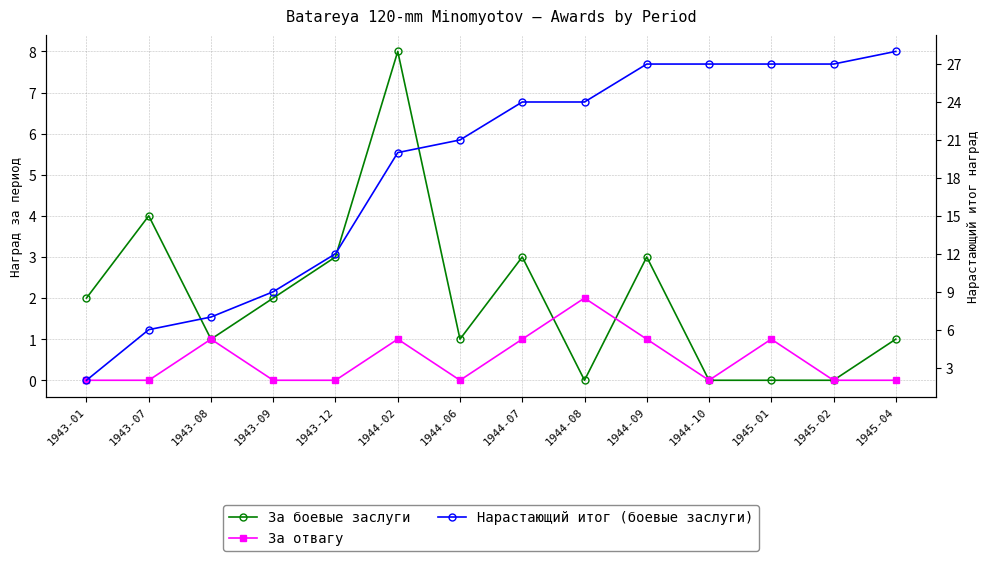

Between which two adjacent categories do За боевые заслуги and За отвагу first intersect?

1944-07 and 1944-08